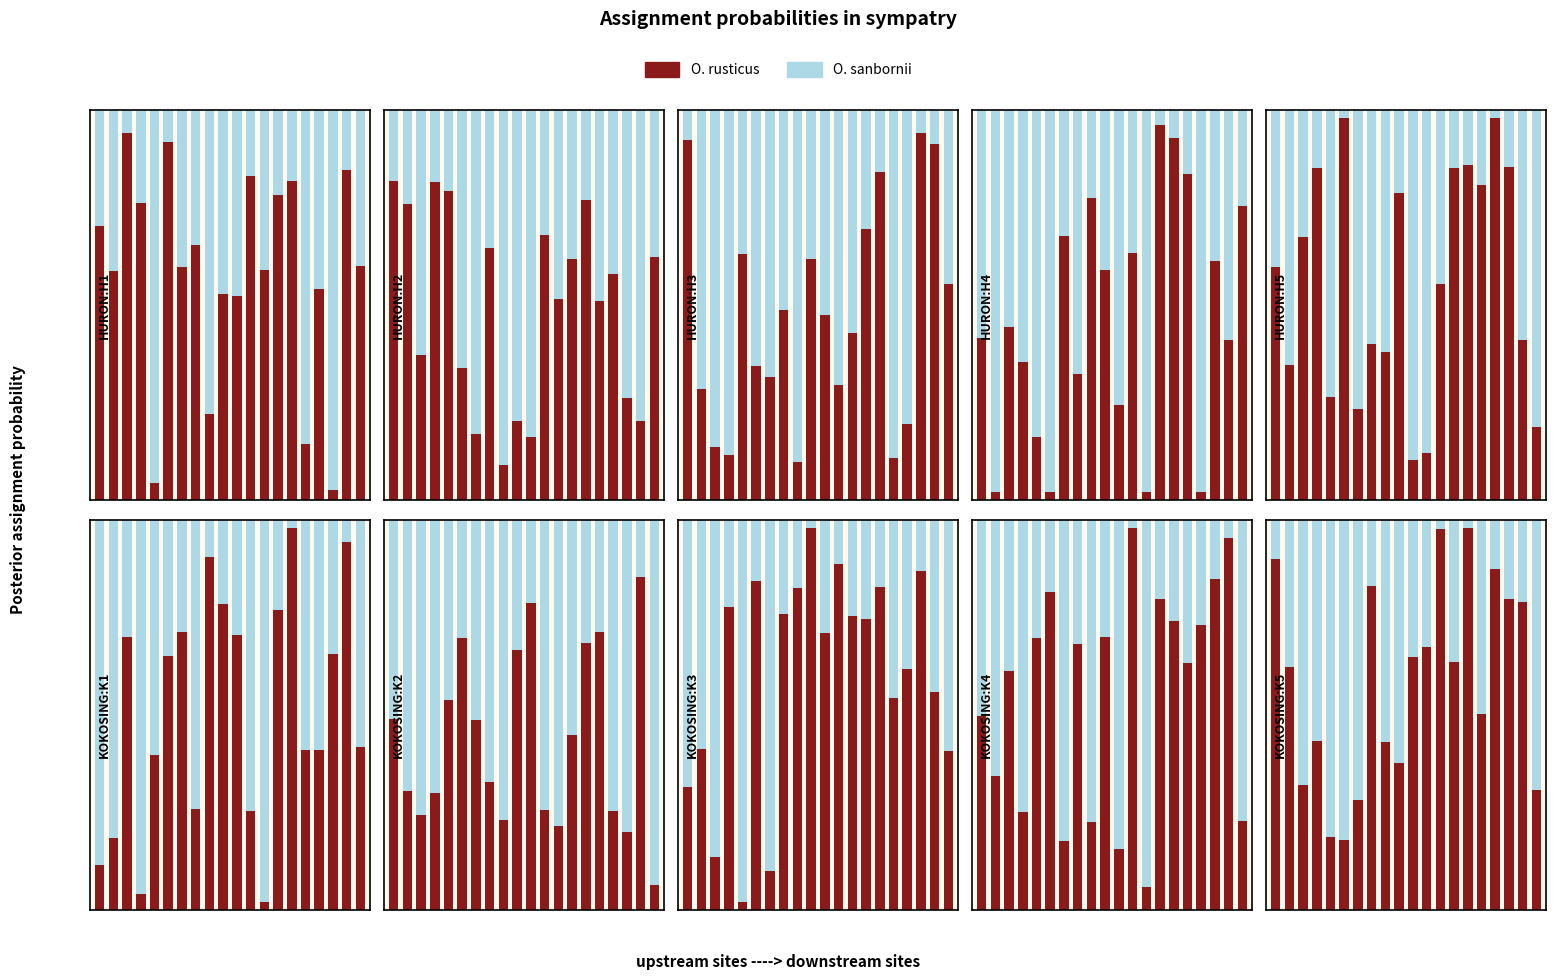

Which series has the widest spread of values?

O. sanbornii